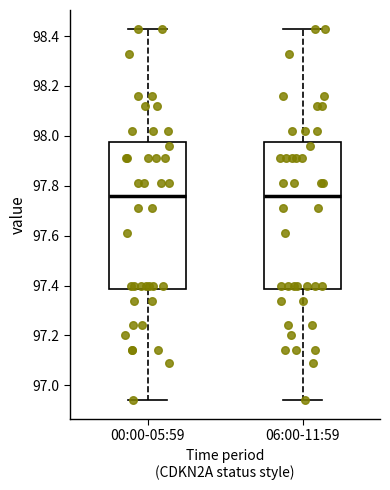

Reading left to right, transcribe this box plot: for each box, give where its median line is, the range the box spans, and where its two whiskers end, as read against the y-axis. The values are not printed on the chart, so give them approximately, as read against the axis.

00:00-05:59: median 97.76, box 97.38 to 97.98, whiskers 96.94 to 98.44
06:00-11:59: median 97.76, box 97.38 to 97.98, whiskers 96.94 to 98.44